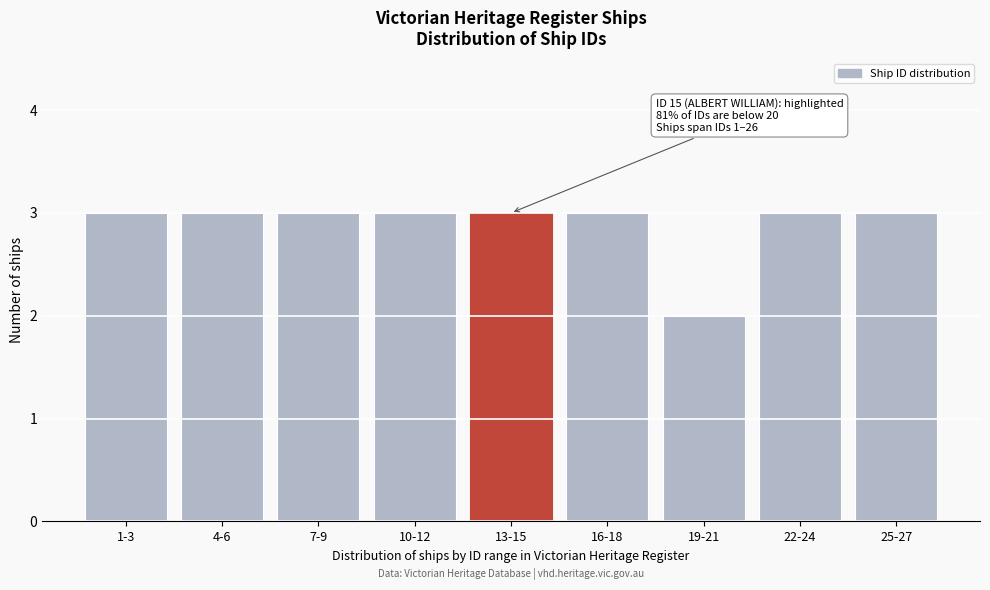

Reading left to right, list all the values displayed in this chart.

3	3	3	3	3	3	2	3	3